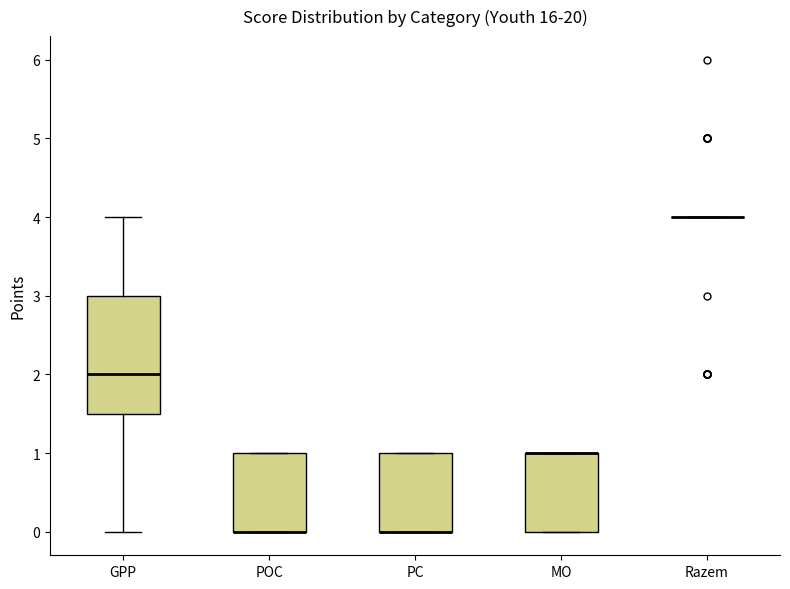

Reading left to right, transcribe this box plot: for each box, give where its median line is, the range the box spans, and where its two whiskers end, as read against the y-axis. The values are not printed on the chart, so give them approximately, as read against the axis.

GPP: median 2.0, box 1.5 to 3.0, whiskers 0.0 to 4.0
POC: median 0.0 (drawn on the box's lower edge), box 0.0 to 1.0, whiskers 0.0 to 1.0
PC: median 0.0 (drawn on the box's lower edge), box 0.0 to 1.0, whiskers 0.0 to 1.0
MO: median 1.0 (drawn on the box's upper edge), box 0.0 to 1.0, whiskers 0.0 to 1.0
Razem: box collapsed to a line at 4.0, whiskers 4.0 to 4.0